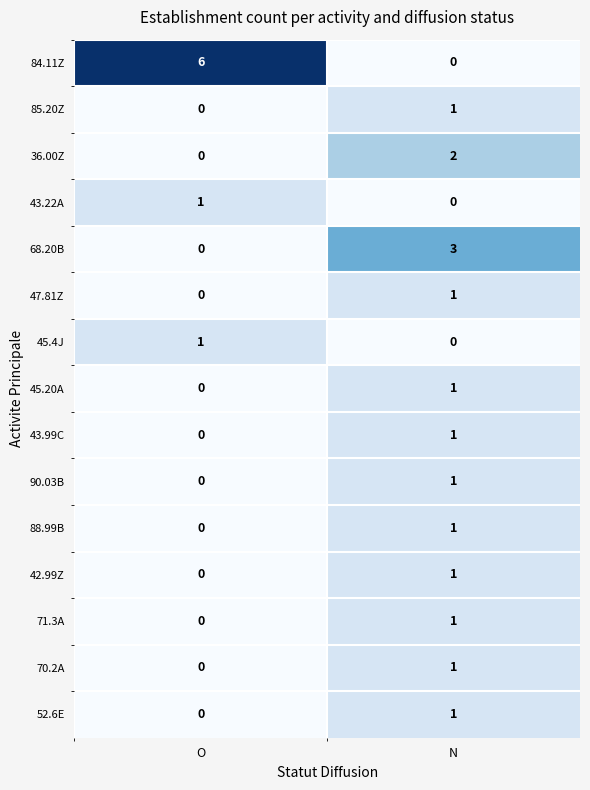

Count the number of categories in the chart.

2